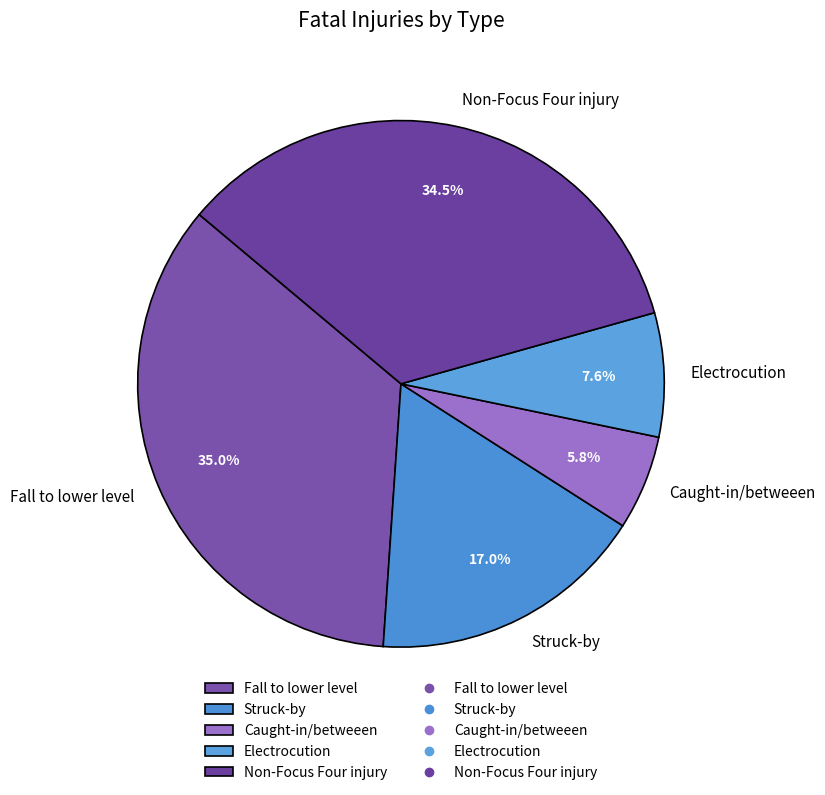

True or false: Electrocution accounts for 16% of the total.

False